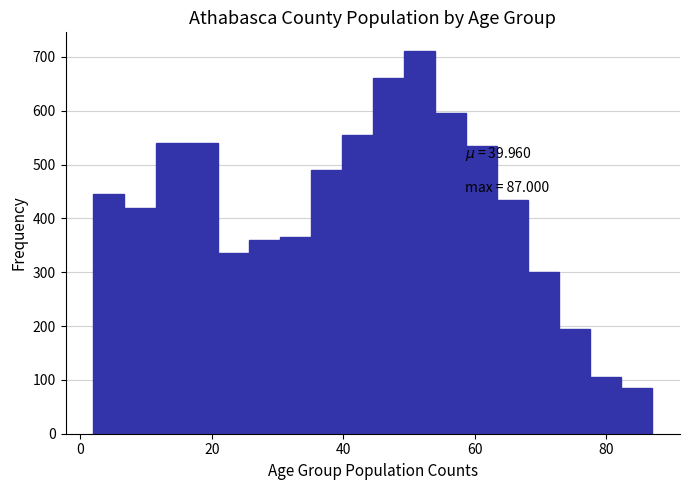

Around what value on the x-axis is the tallest bar? Give the approximate position of its centre, as read against the axis.

52